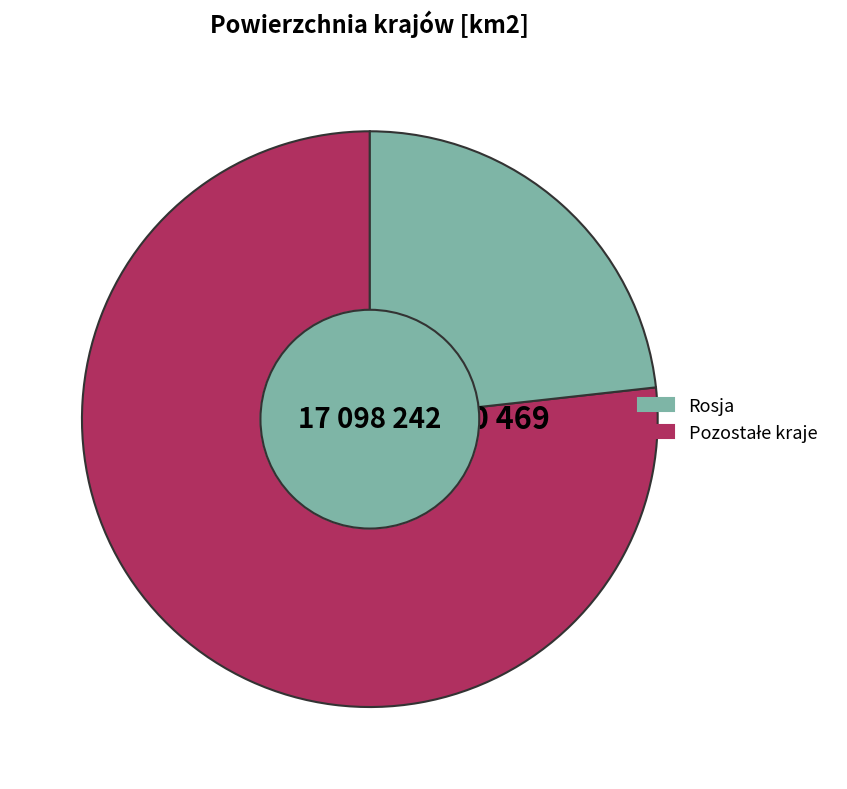

Is there any slice that represents more than half of the pie?

Yes